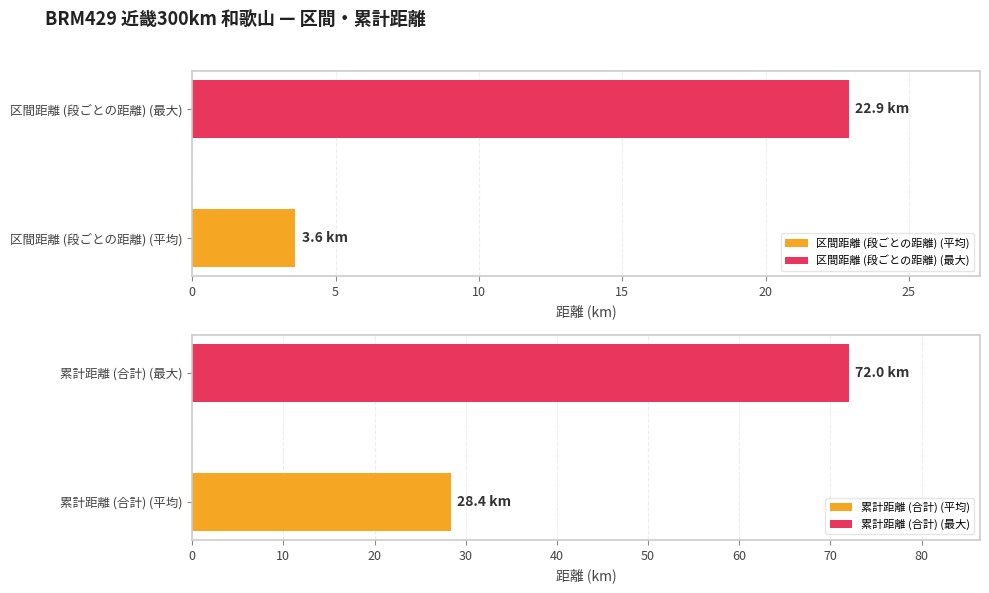

Rank the series by their maximum value, from lowest to highest.

区間距離, 累計距離